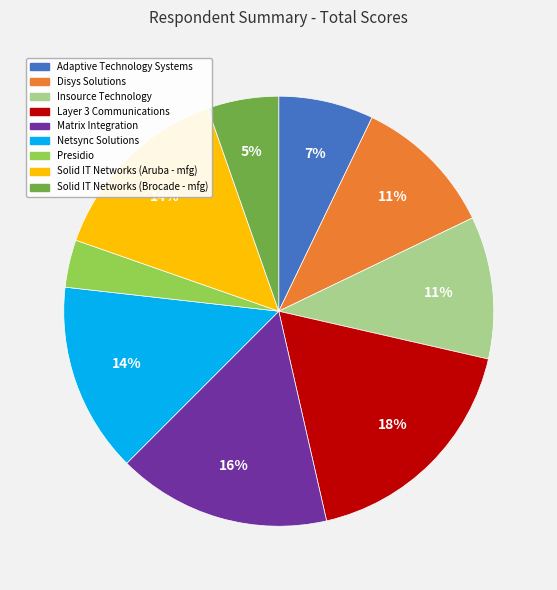

Count the number of slices in the pie.

9